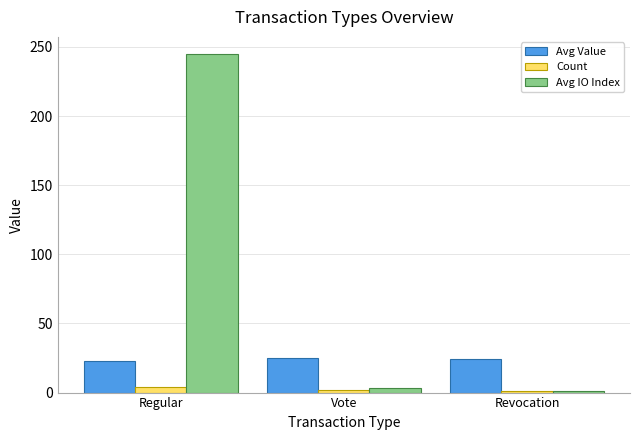

At Regular, list the series in order from largest to smallest.

Avg IO Index, Avg Value, Count